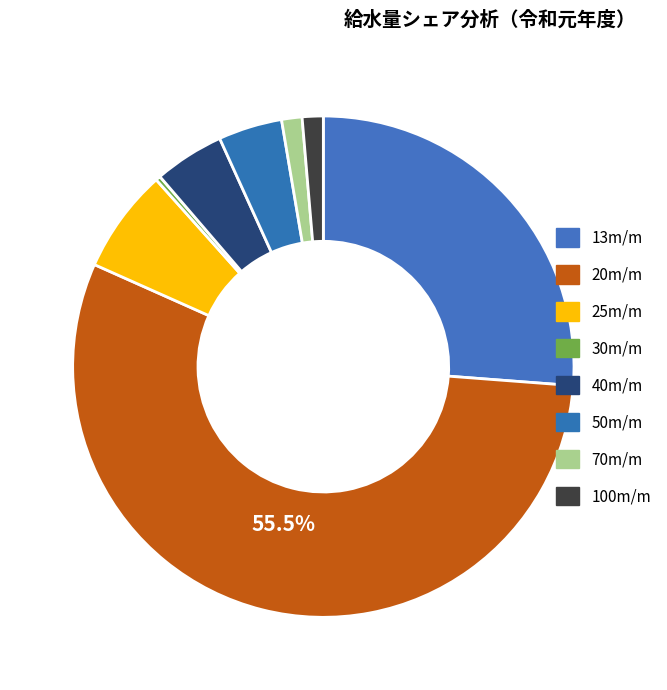

Which category has the smallest portion of the pie?

30m/m